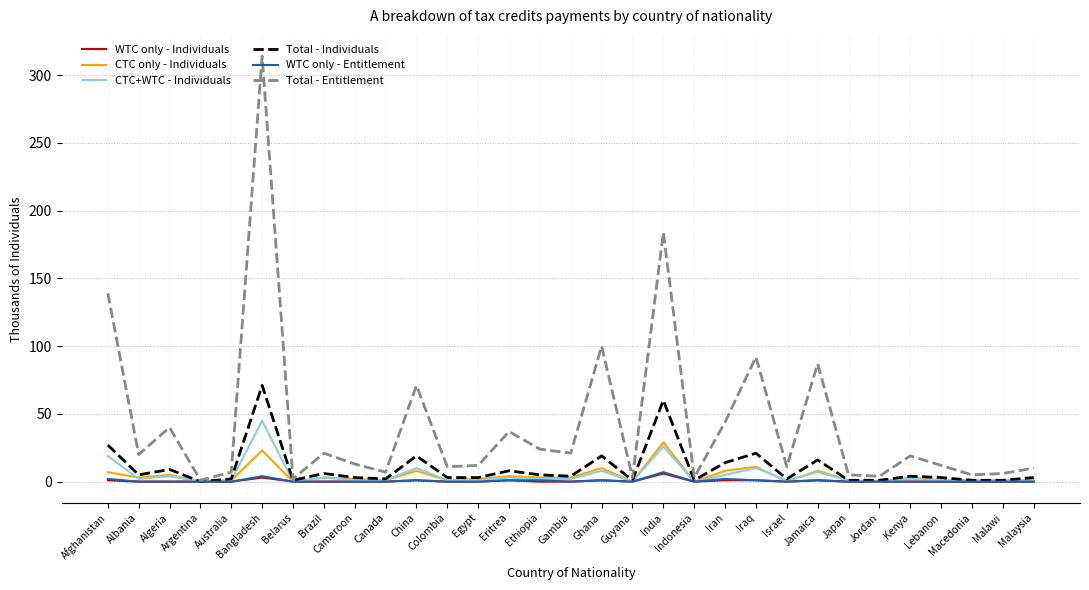

What is the maximum value shown in the chart?

314